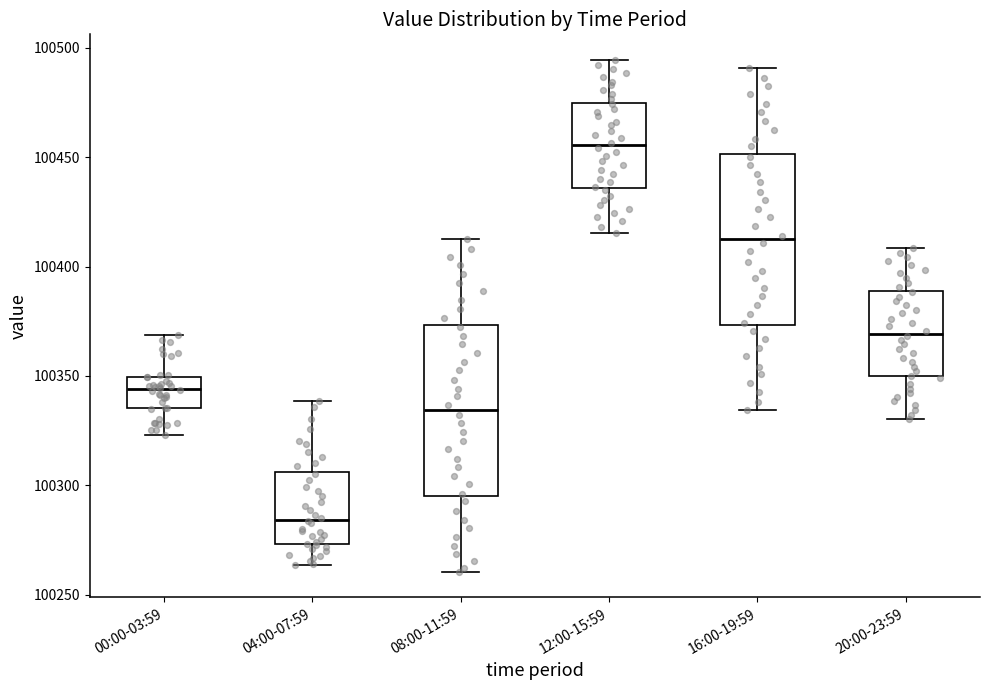

Reading left to right, transcribe this box plot: for each box, give where its median line is, the range the box spans, and where its two whiskers end, as read against the y-axis. The values are not printed on the chart, so give them approximately, as read against the axis.

00:00-03:59: median 100345, box 100335 to 100350, whiskers 100325 to 100370
04:00-07:59: median 100285, box 100275 to 100305, whiskers 100265 to 100340
08:00-11:59: median 100335, box 100295 to 100375, whiskers 100260 to 100410
12:00-15:59: median 100455, box 100435 to 100475, whiskers 100415 to 100495
16:00-19:59: median 100410, box 100375 to 100450, whiskers 100335 to 100490
20:00-23:59: median 100370, box 100350 to 100390, whiskers 100330 to 100410